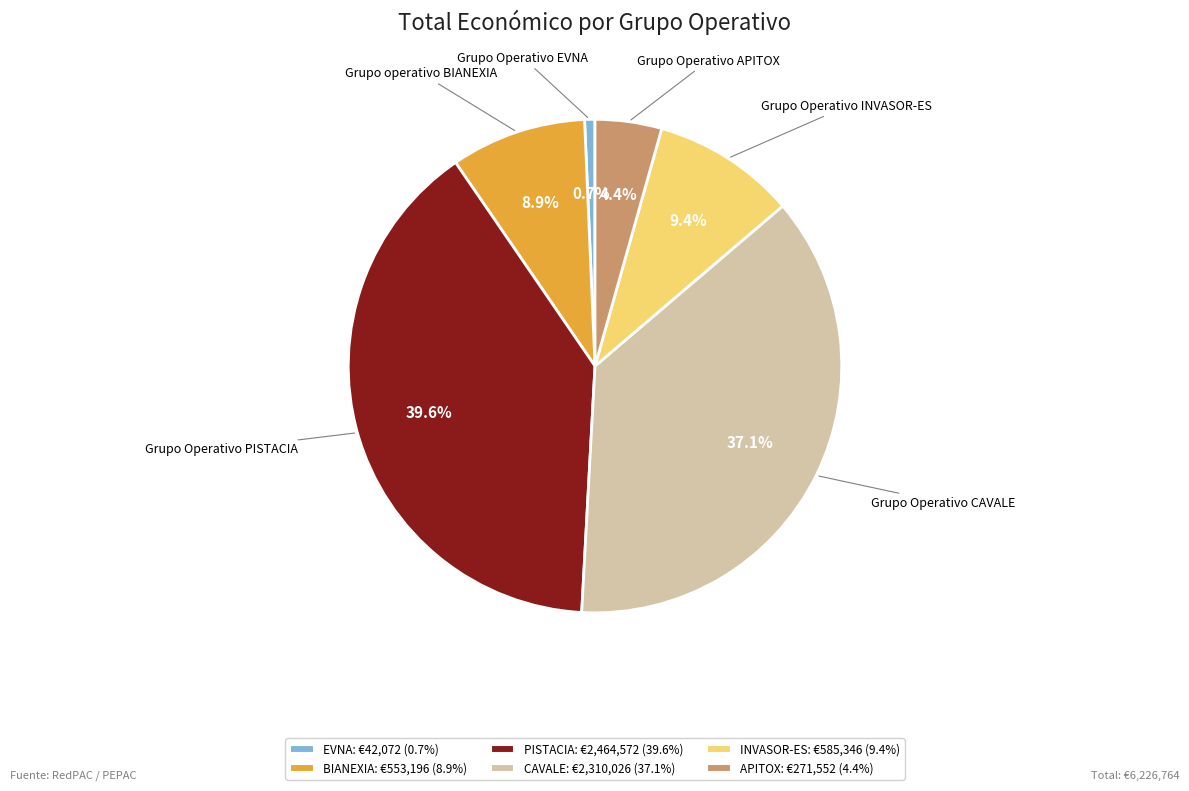

How many segments does this pie chart have?

6